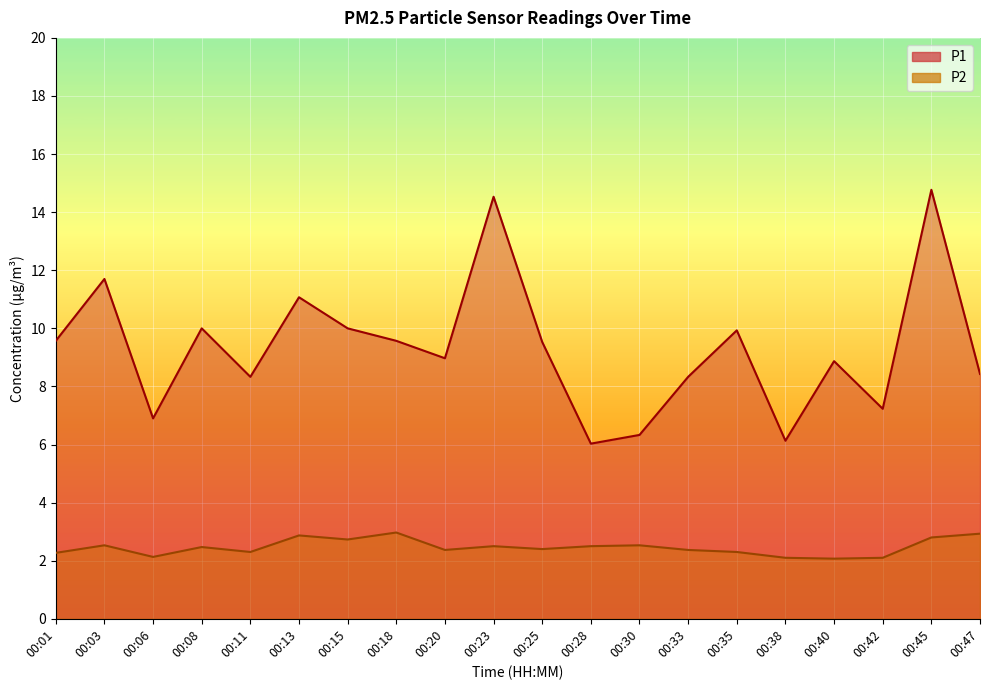

Reading left to right, extract all data points from this chart.

P1: 00:01=9.6	00:03=11.7	00:06=6.9	00:08=10.0	00:11=8.3	00:13=11.1	00:15=10.0	00:18=9.6	00:20=9.0	00:23=14.5	00:25=9.5	00:28=6.0	00:30=6.3	00:33=8.3	00:35=9.9	00:38=6.1	00:40=8.9	00:42=7.2	00:45=14.8	00:47=8.4
P2: 00:01=2.3	00:03=2.5	00:06=2.1	00:08=2.5	00:11=2.3	00:13=2.9	00:15=2.7	00:18=3.0	00:20=2.4	00:23=2.5	00:25=2.4	00:28=2.5	00:30=2.5	00:33=2.4	00:35=2.3	00:38=2.1	00:40=2.1	00:42=2.1	00:45=2.8	00:47=2.9